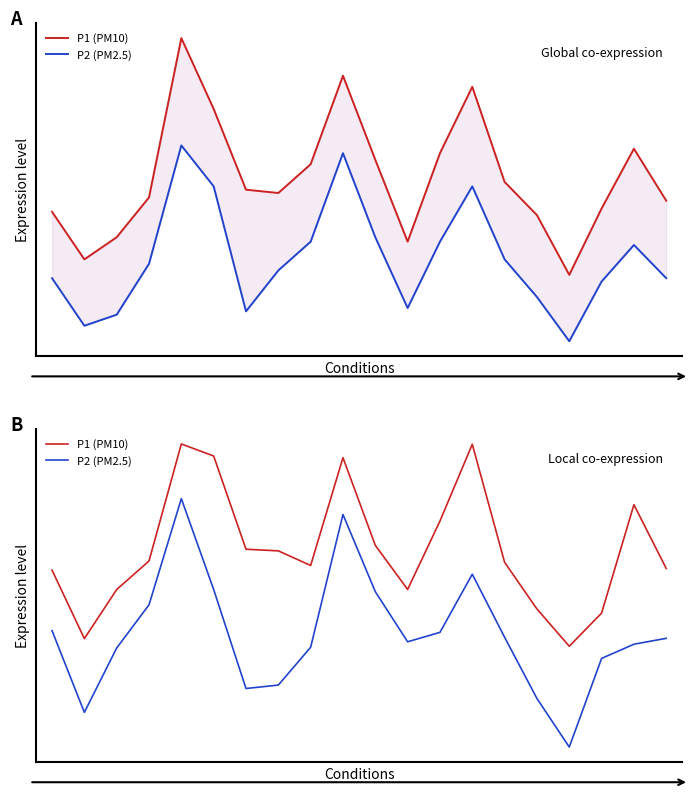

Reading left to right, extract all data points from this chart.

P1 (PM10): 8.0	7.3	7.8	8.0	9.1	9.0	8.2	8.1	8.0	9.0	8.2	7.8	8.4	9.1	8.0	7.6	7.3	7.6	8.6	8.0
P2 (PM2.5): 7.4	6.7	7.2	7.6	8.6	7.8	6.9	6.9	7.3	8.5	7.8	7.3	7.4	7.9	7.3	6.8	6.3	7.2	7.3	7.3